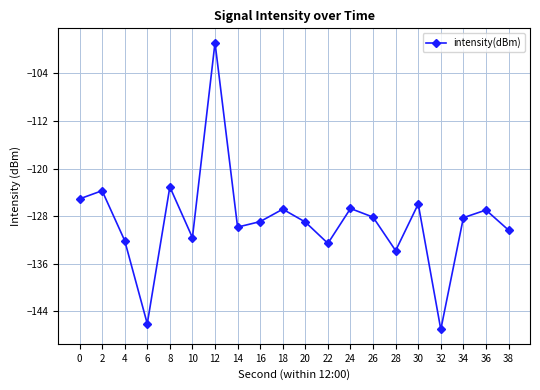

What is the average value?

-128.8